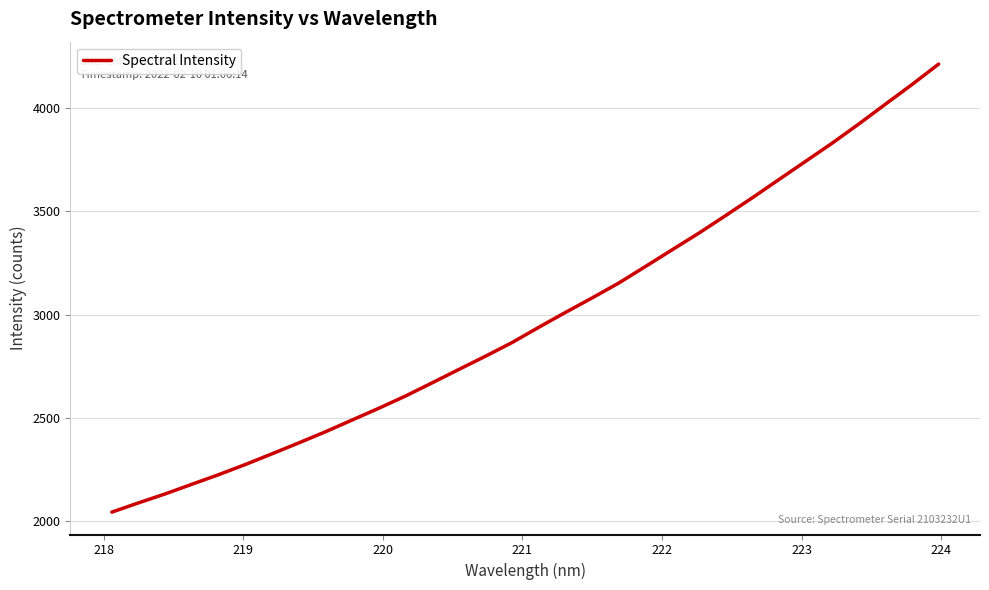

What is the difference between the maximum and minimum values?

2167.2